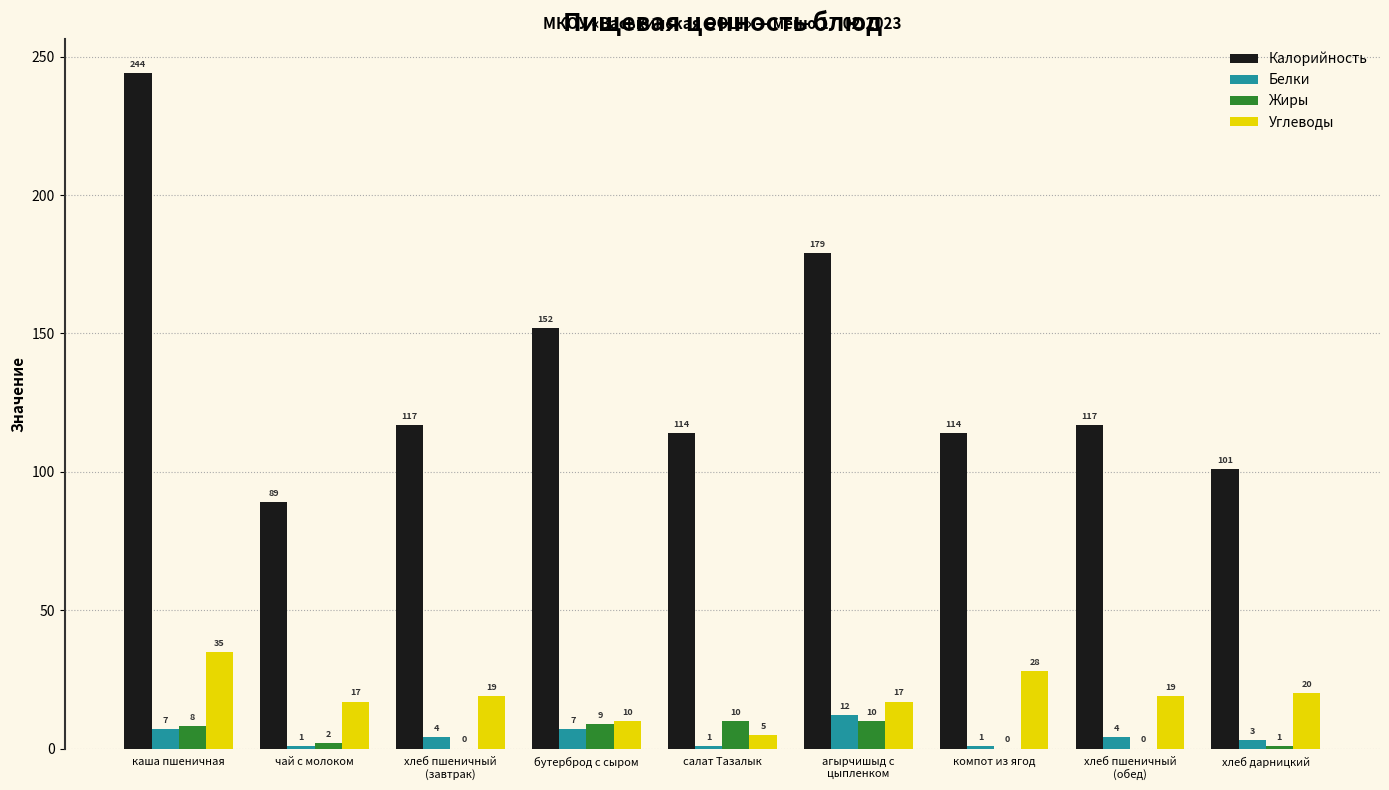

What is the sum of the Калорийность values at чай с молоком and салат Тазалык?

203